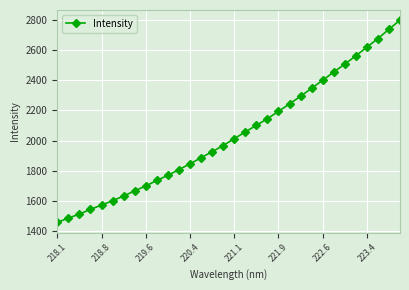

What is the difference between the maximum and minimum values?

1343.1